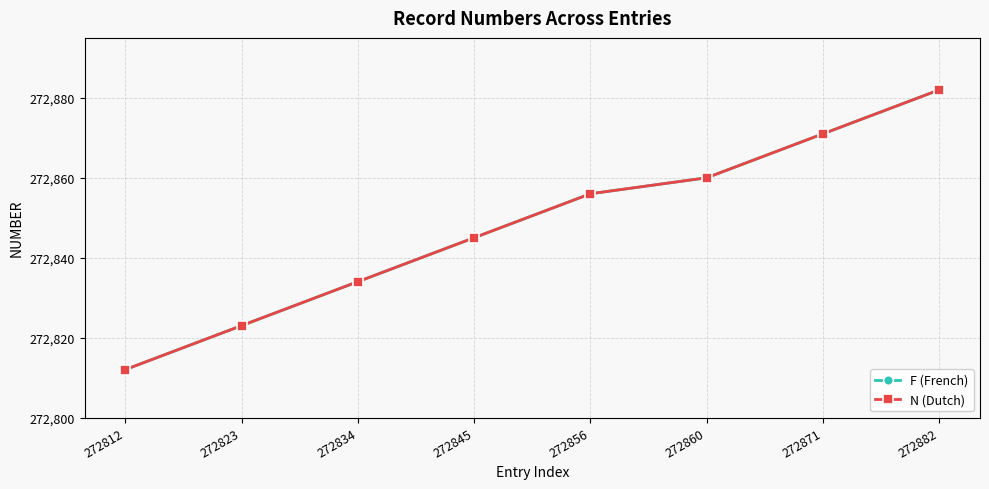

What value does the N (Dutch) series have at 272856, to the nearest 5?

272855